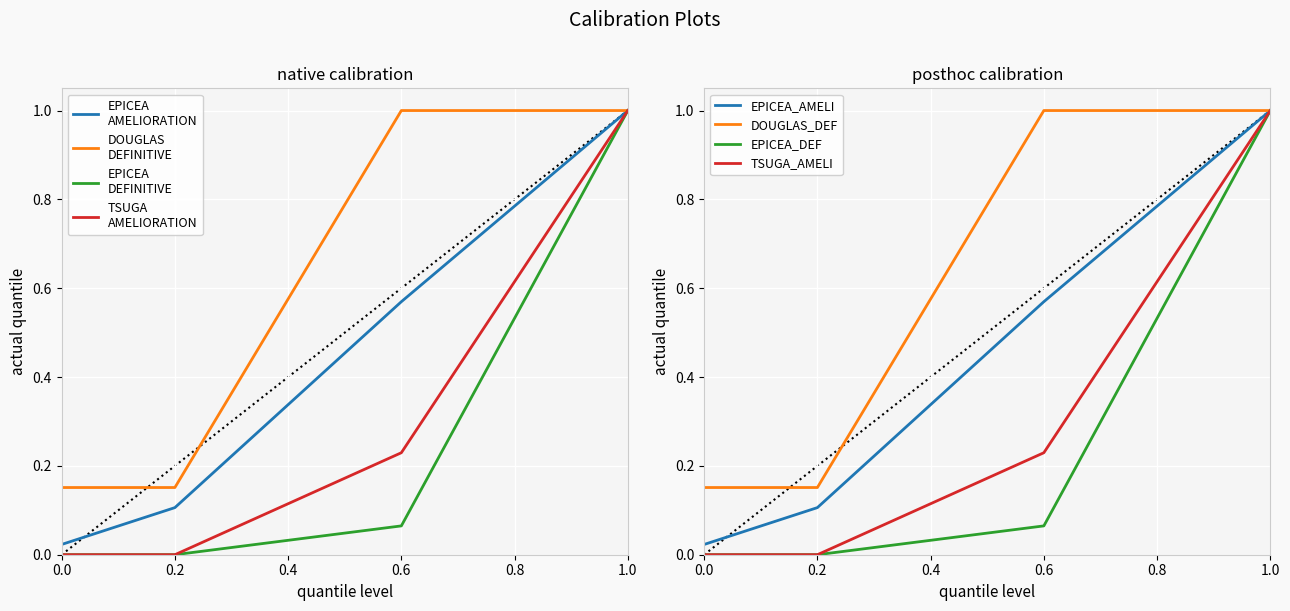

True or false: EPICEA_DEF has a value of 0.0 at 0.2.

True